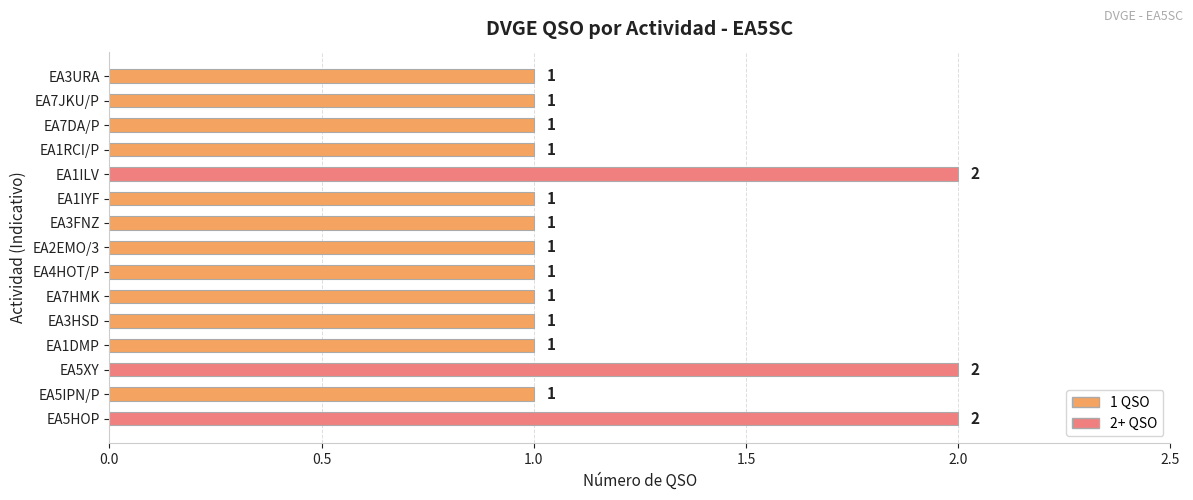

The value at EA1IYF is 0. True or false?

False